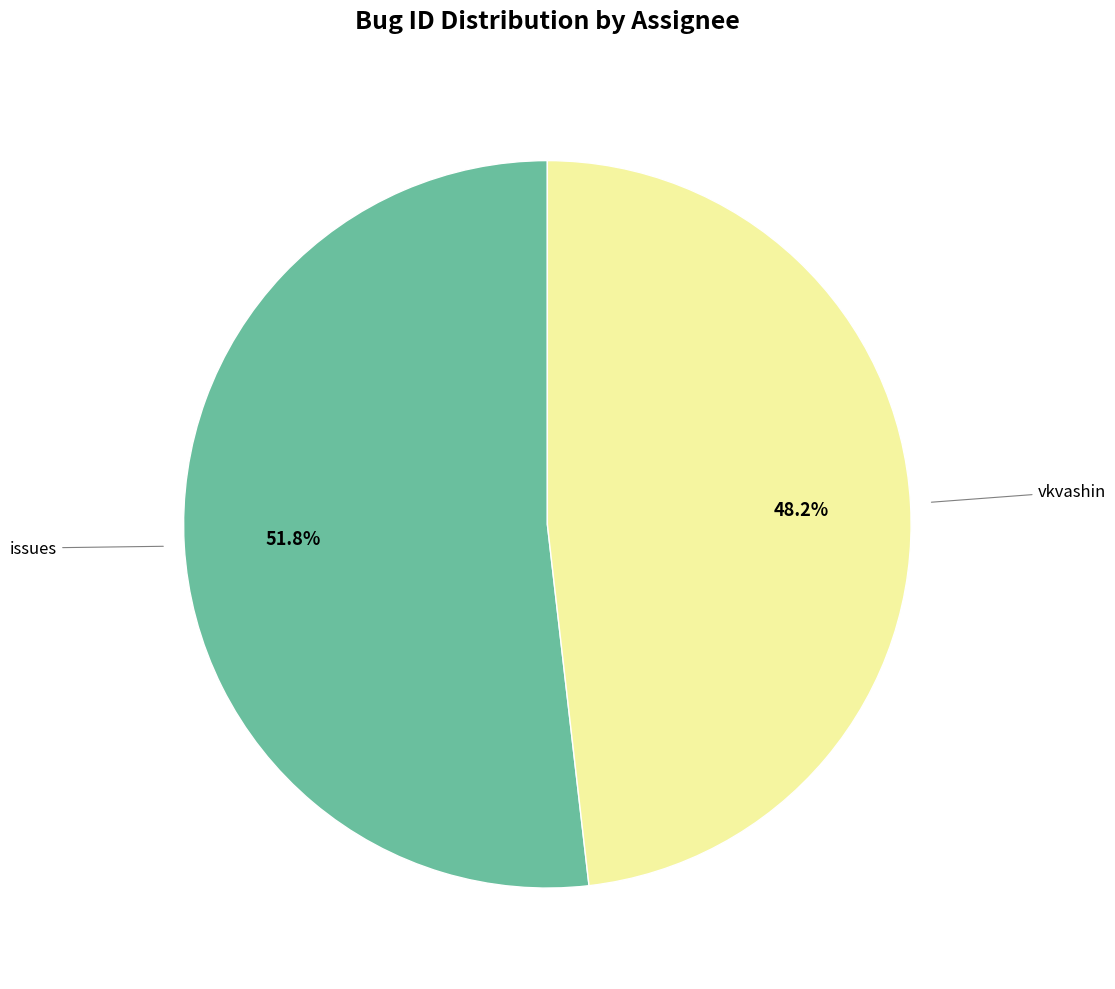

Is there a majority slice in this chart?

Yes